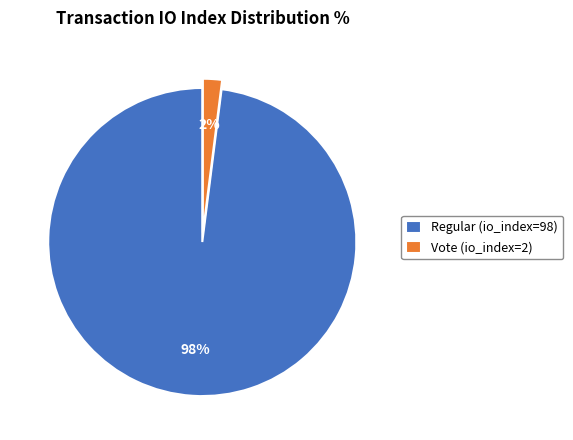

To the nearest percent, what portion does Vote (io_index=2) represent?

2%